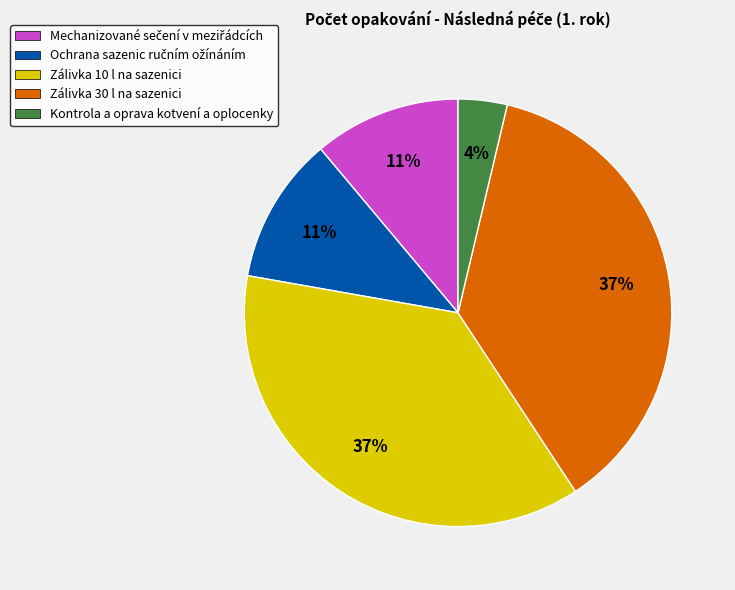

To the nearest percent, what is the average slice percentage?

20%